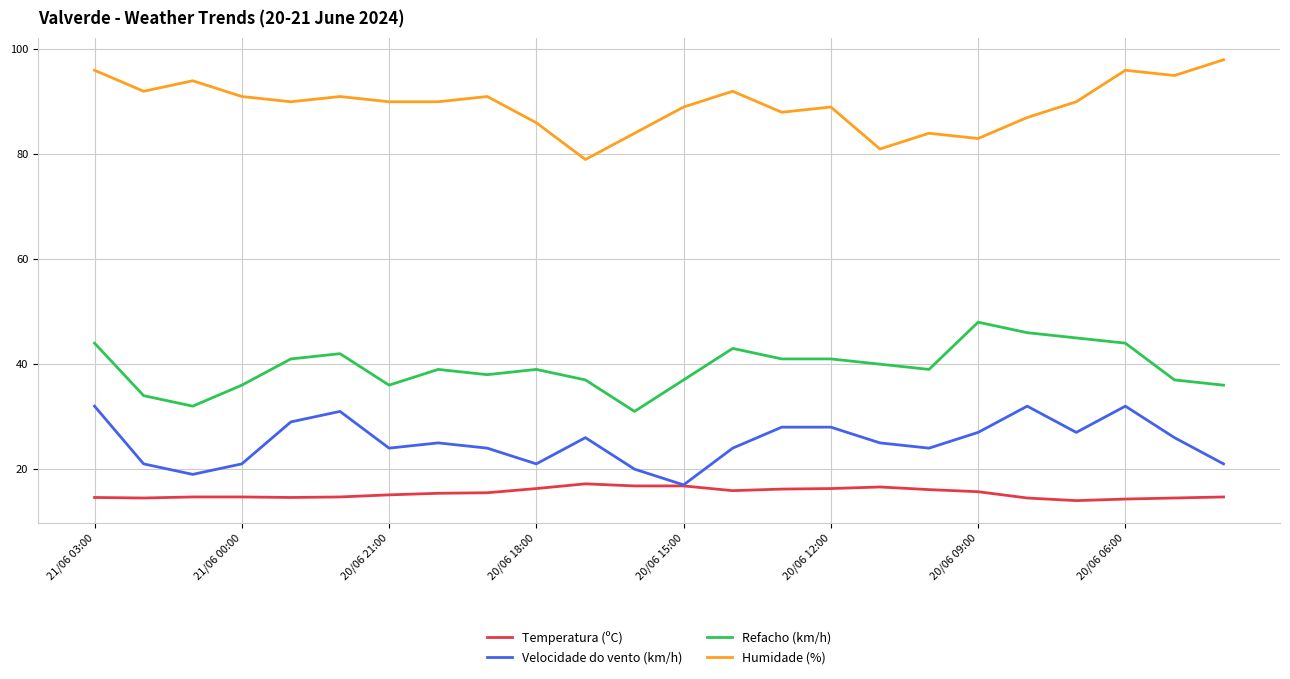

Rank the series by their maximum value, from highest to lowest.

Humidade (%), Refacho (km/h), Velocidade do vento (km/h), Temperatura (ºC)